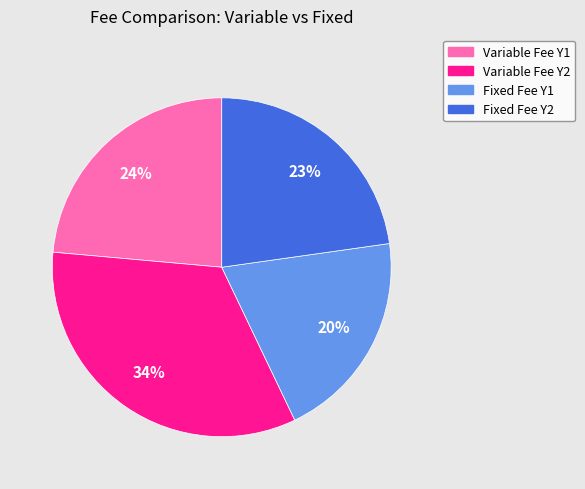

To the nearest percent, what percentage of the pie is Fixed Fee Y2?

23%